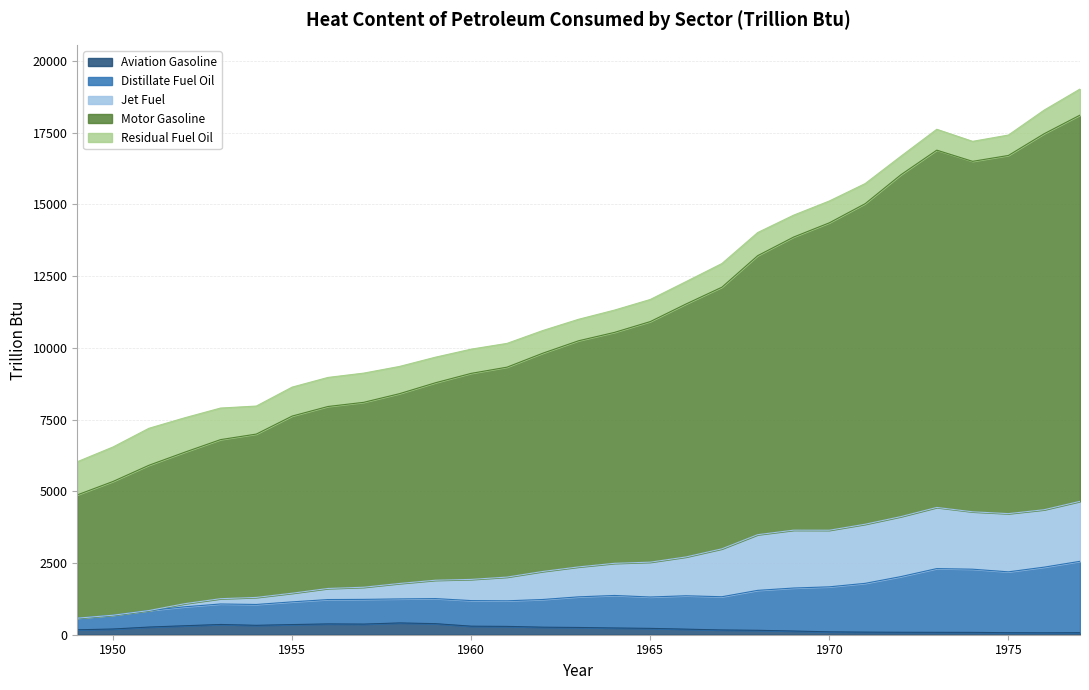

True or false: Jet Fuel and Motor Gasoline cross at least once.

False